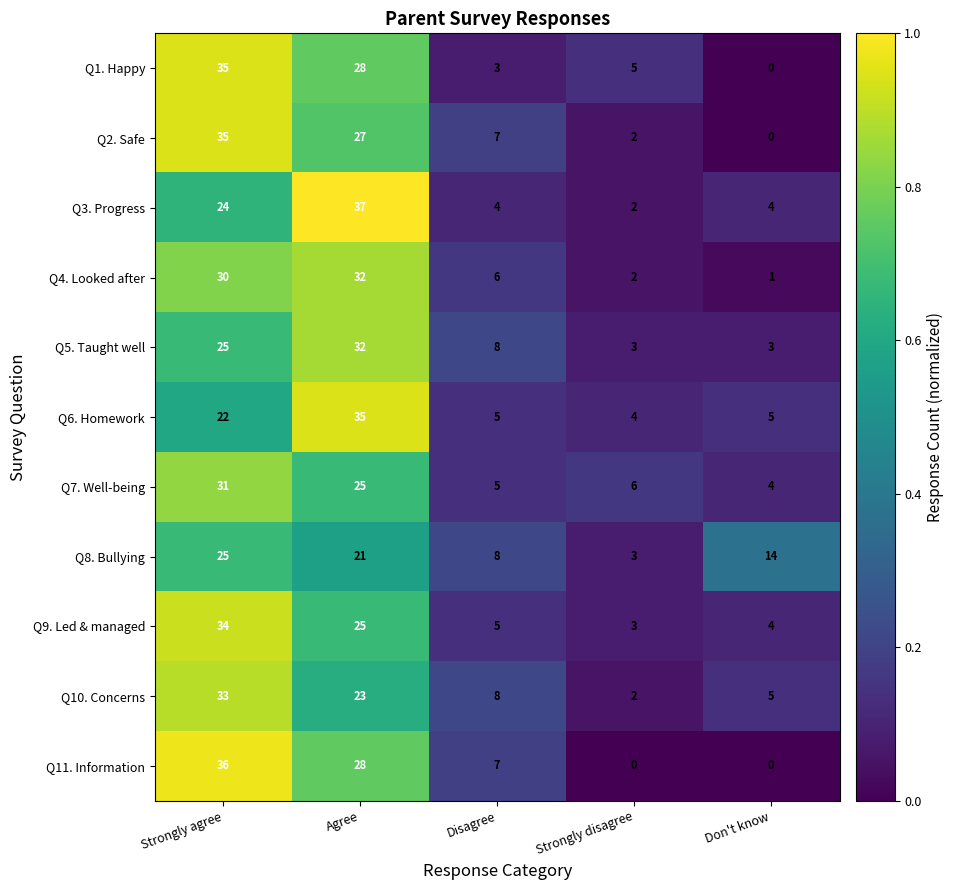

The value of Q7. Well-being at Strongly agree is 31. True or false?

True